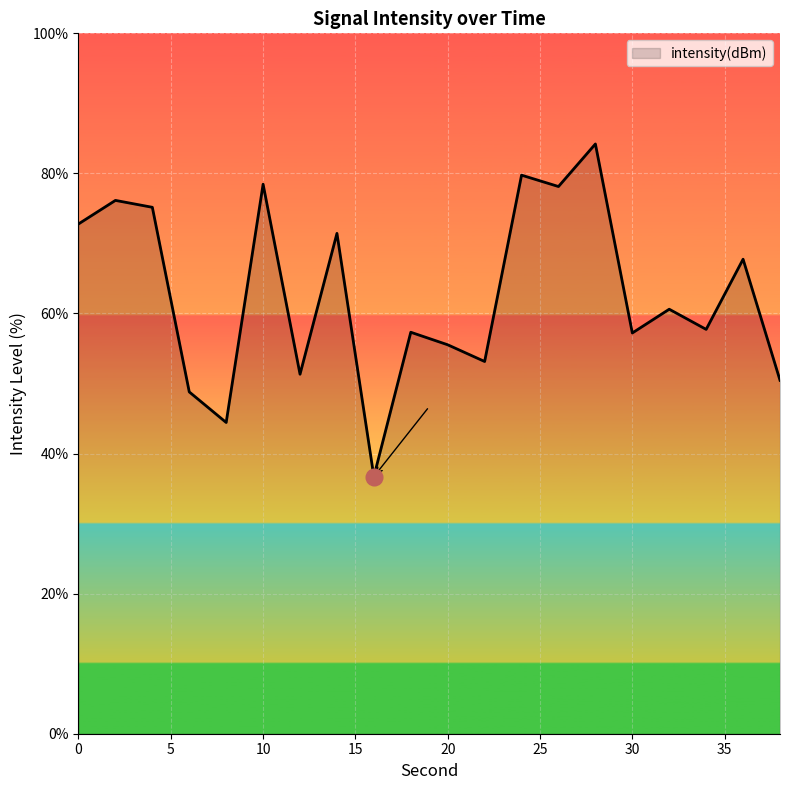

What is the difference between the maximum and minimum values?

47.5